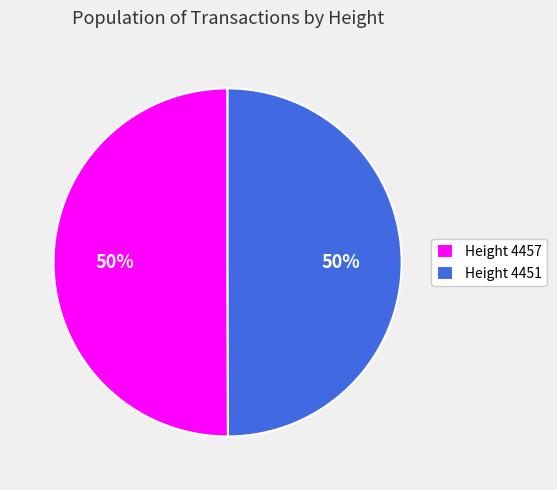

Is the sum of Height 4451 and Height 4457 greater than half?

Yes